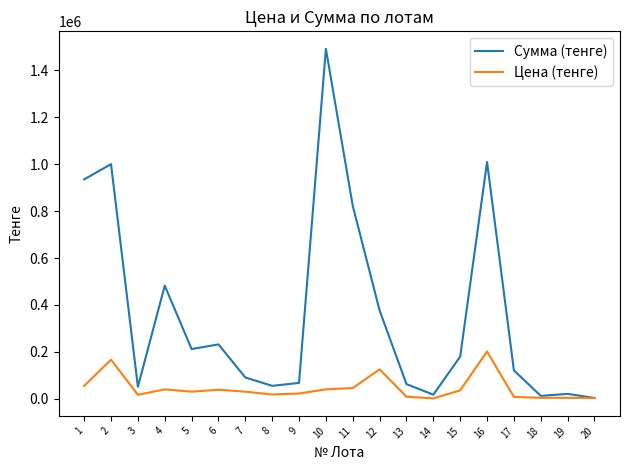

Rank the series by their maximum value, from lowest to highest.

Цена (тенге), Сумма (тенге)